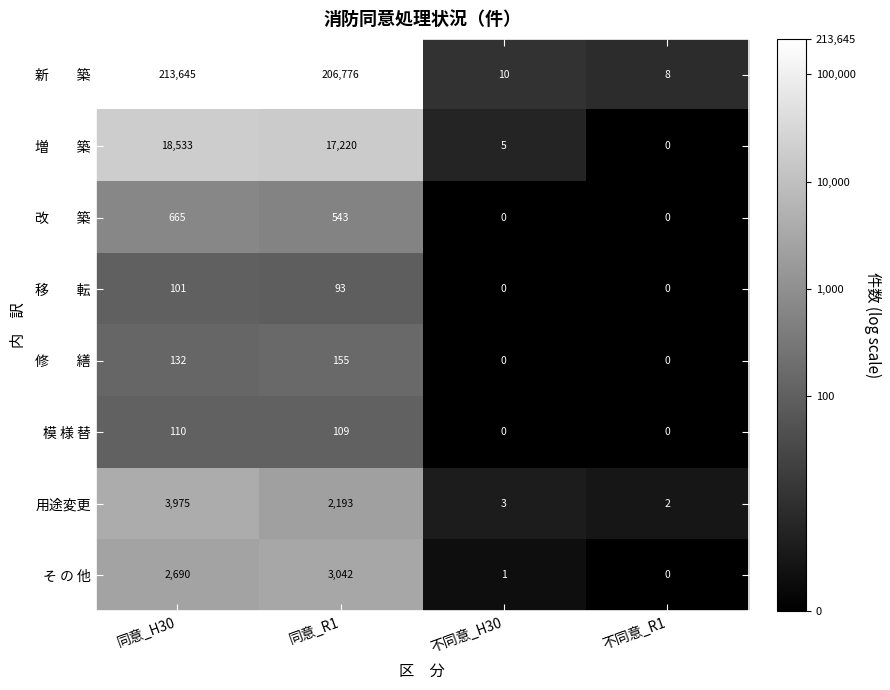

How many data points does each series have?

4